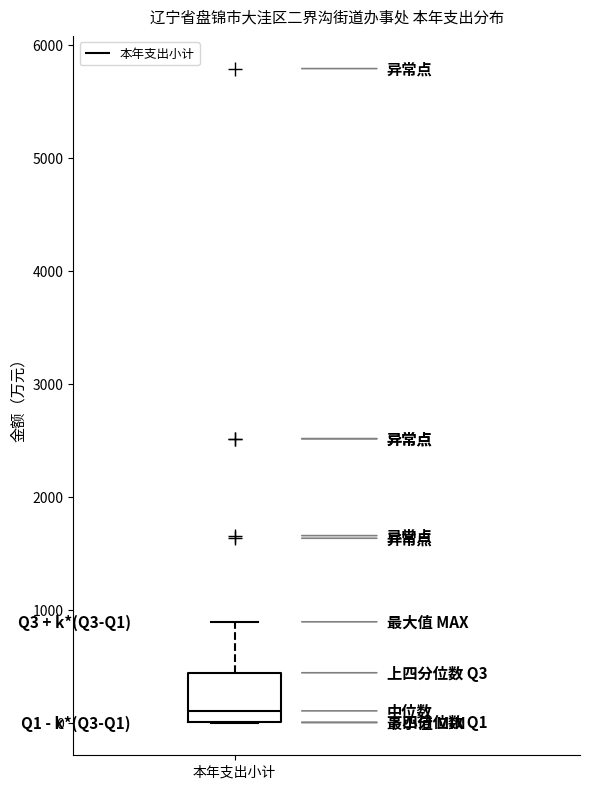

Transcribe this box plot: give where the median line is, the range the box spans, and where the two whiskers end, as read against the y-axis. The values are not printed on the chart, so give them approximately, as read against the axis.

median 100, box 0 to 400, whiskers 0 to 900